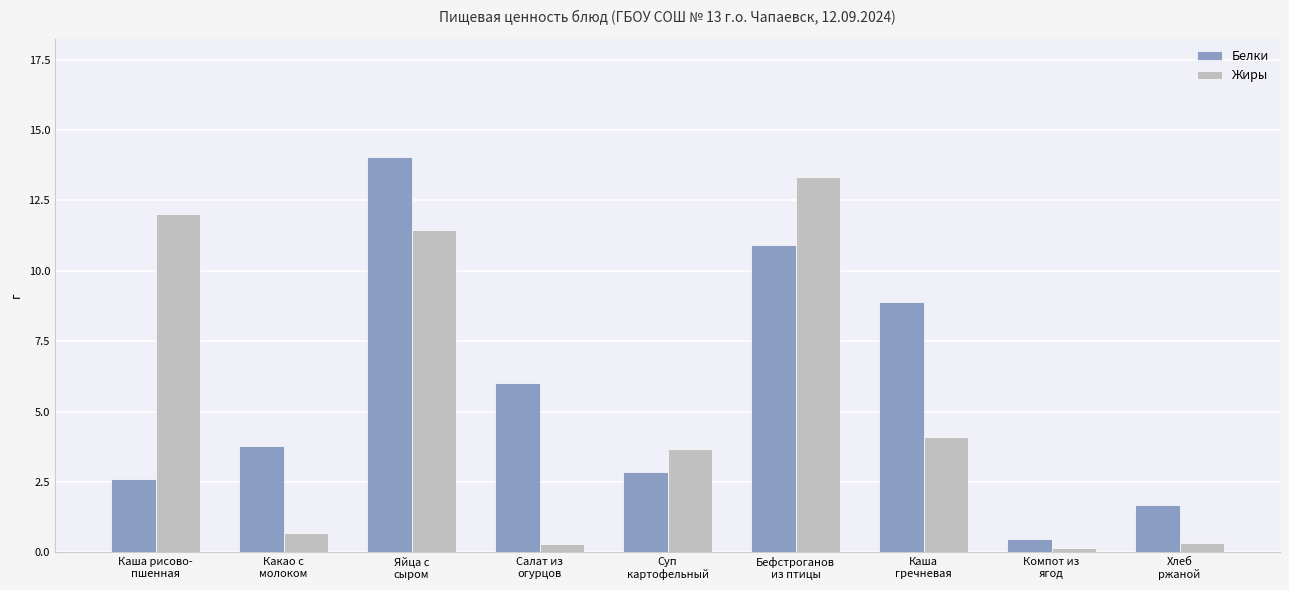

Is it true that Жиры equals 11.4 at Яйца с
сыром?

True